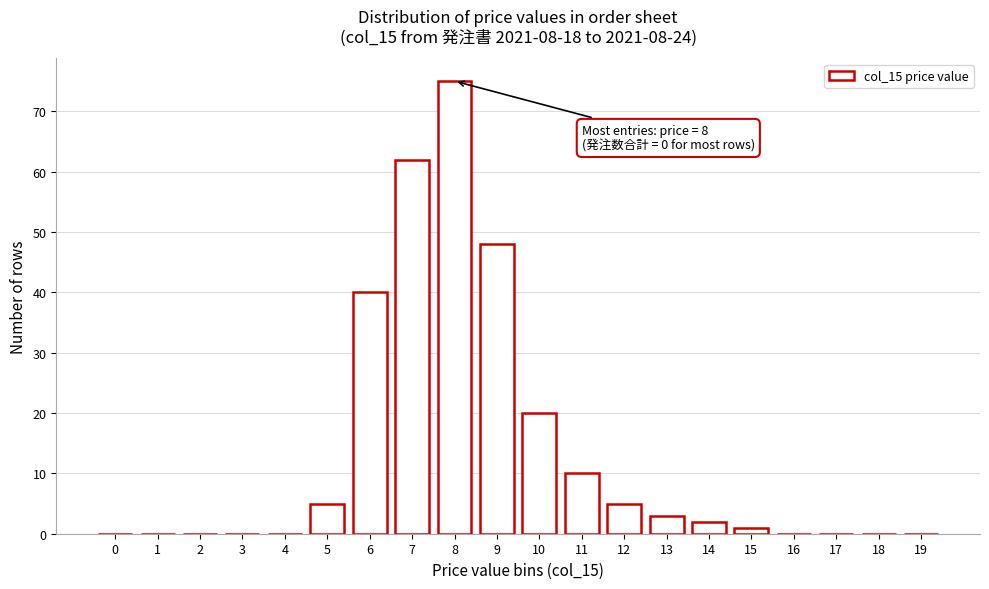

Reading left to right, what are all the values shown in this chart?

0=0	1=0	2=0	3=0	4=0	5=5	6=40	7=62	8=75	9=48	10=20	11=10	12=5	13=3	14=2	15=1	16=0	17=0	18=0	19=0